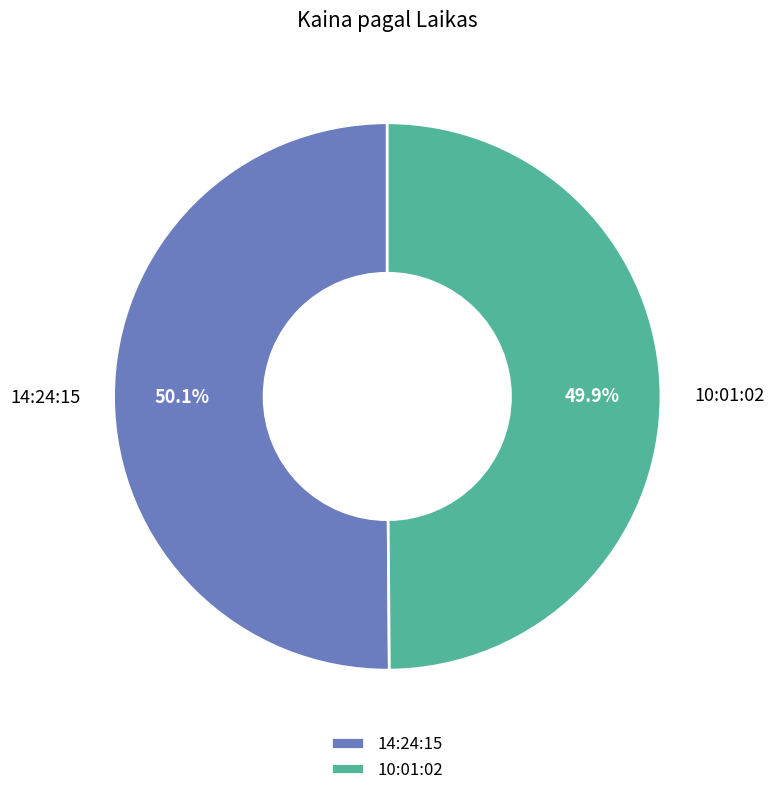

What portion of the pie excludes 10:01:02?

50.1%